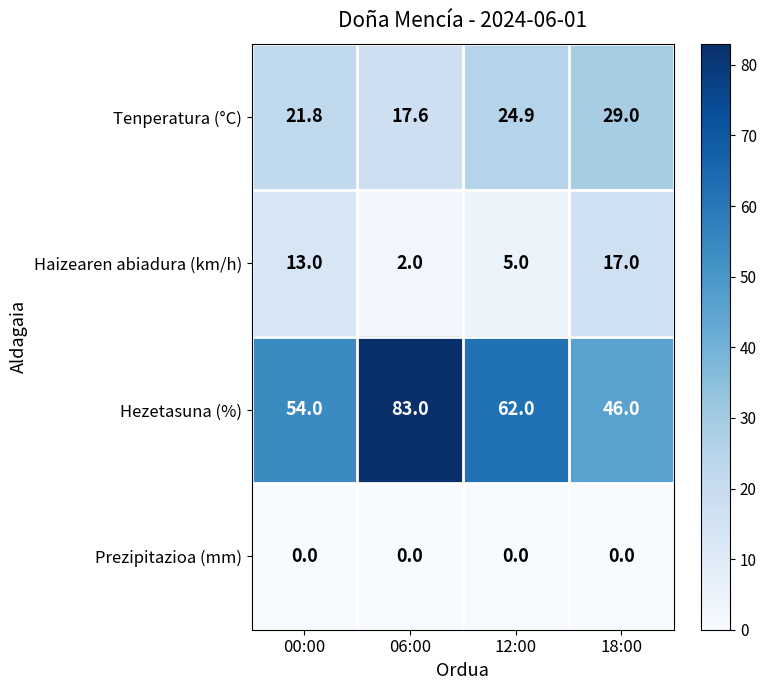

What is the average value of the Tenperatura (°C) series?

23.3